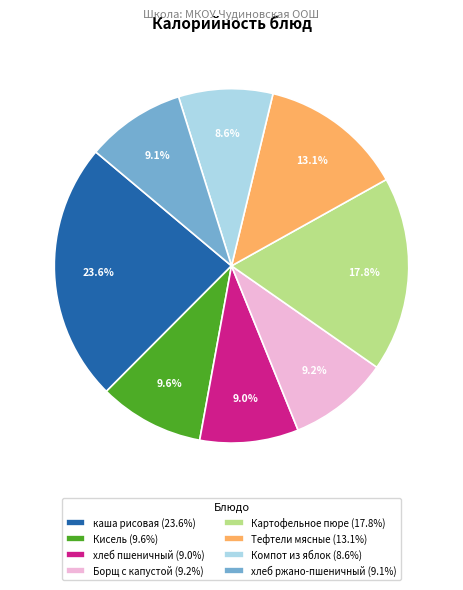

What portion of the pie excludes Борщ с капустой?

90.8%